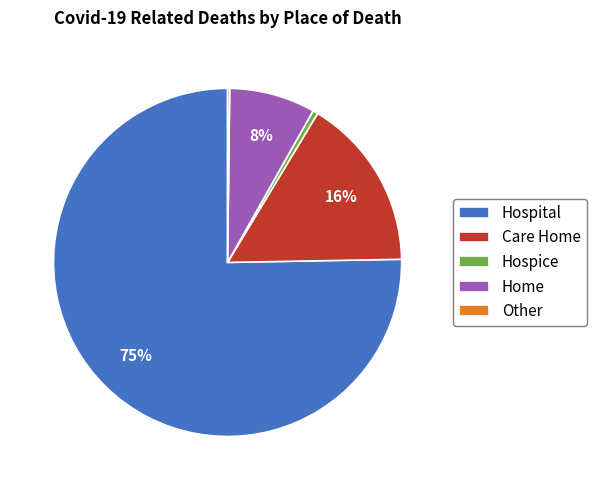

Which has a higher value, Care Home or Hospital?

Hospital